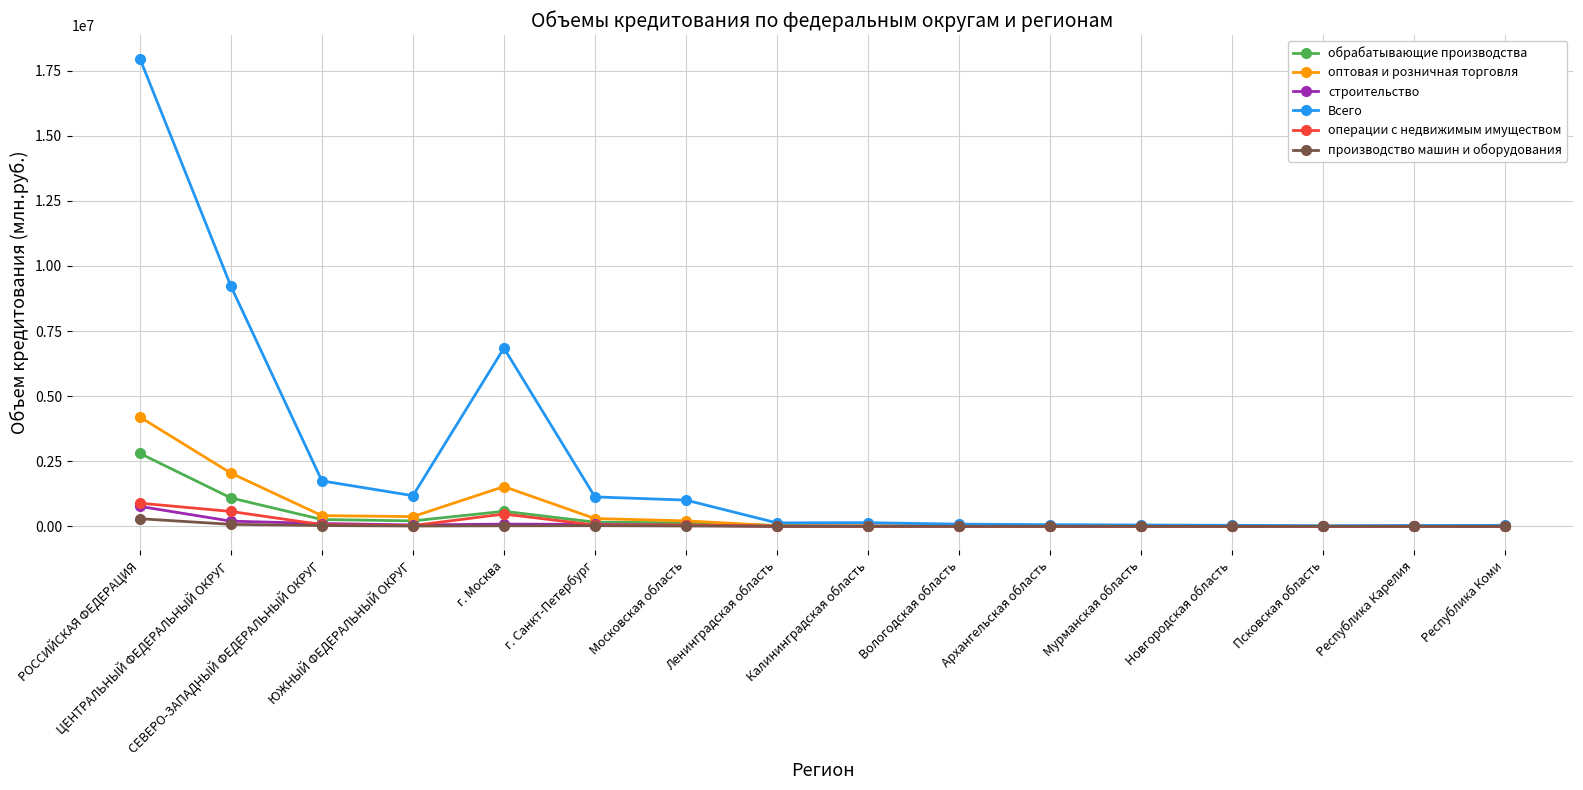

What is the maximum value for операции с недвижимым имуществом?

891568